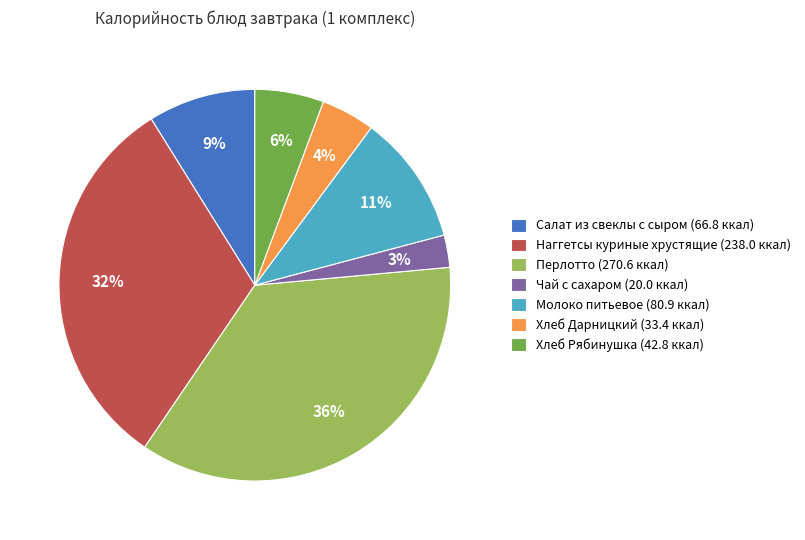

Which slice is the largest?

Перлотто